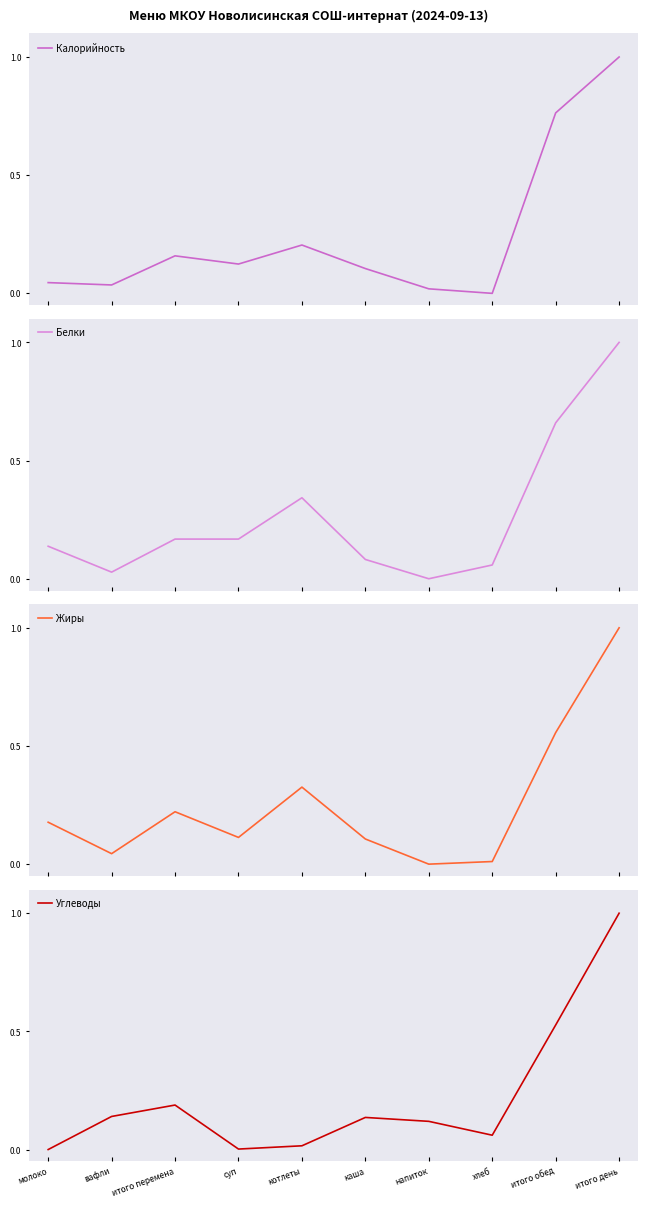

List the labels in order of Белки value, largest first.

итого день, итого обед, котлеты, итого перемена, суп, молоко, каша, хлеб, вафли, напиток